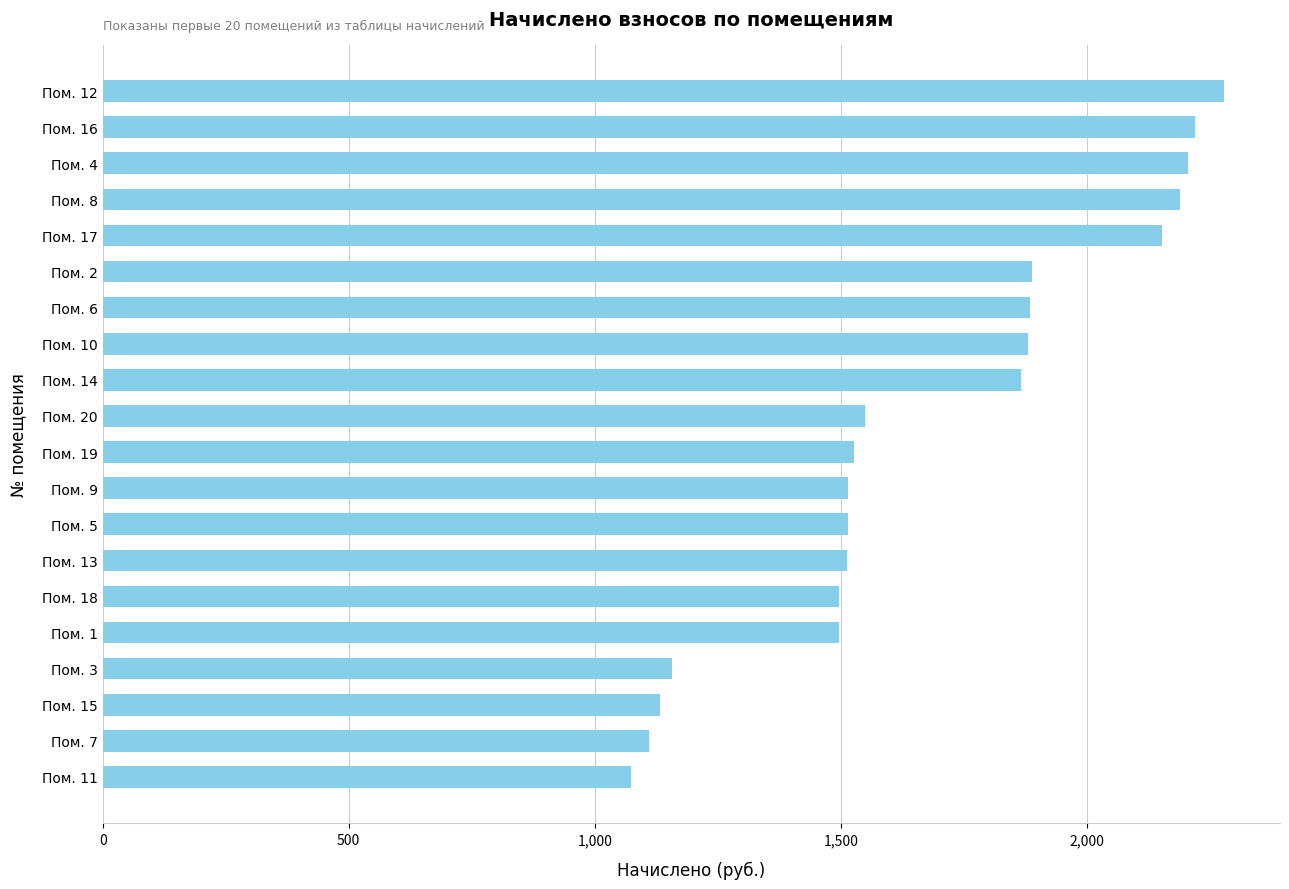

Count the number of values greater than 1548.

10